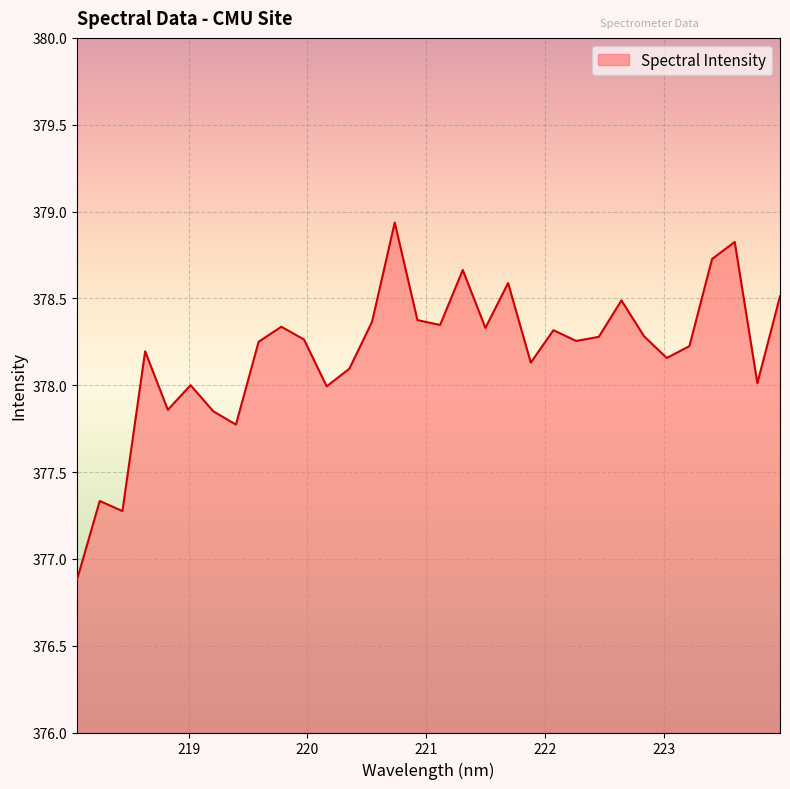

What is the difference between the maximum and minimum values?

2.1